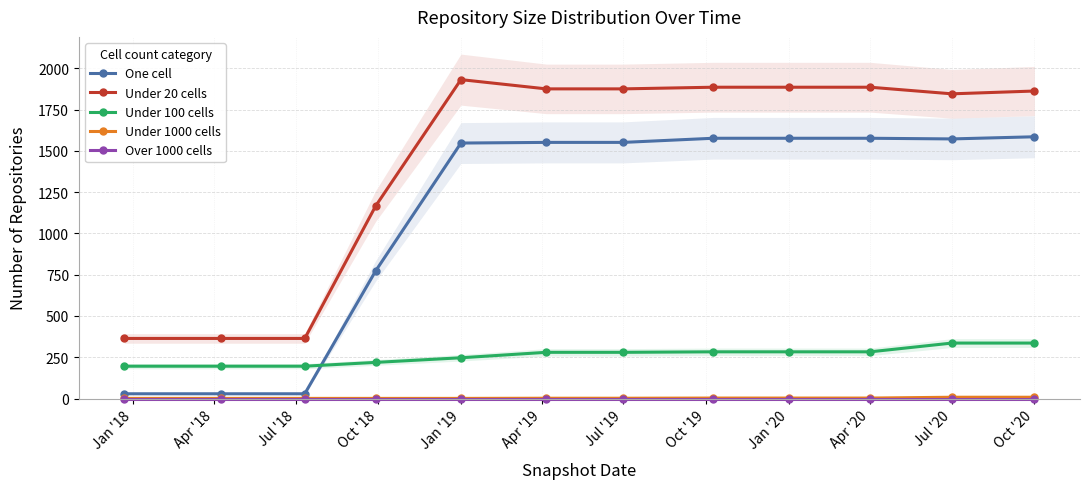

What are all the series names shown in the legend?

One cell, Under 20 cells, Under 100 cells, Under 1000 cells, Over 1000 cells